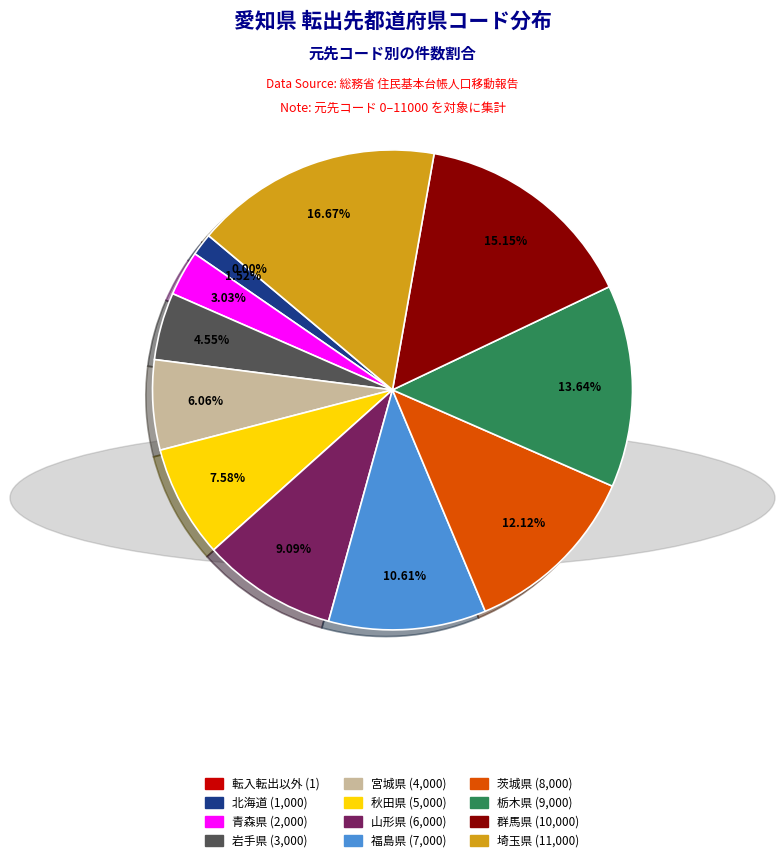

Is the sum of 埼玉県 and 福島県 greater than half?

No